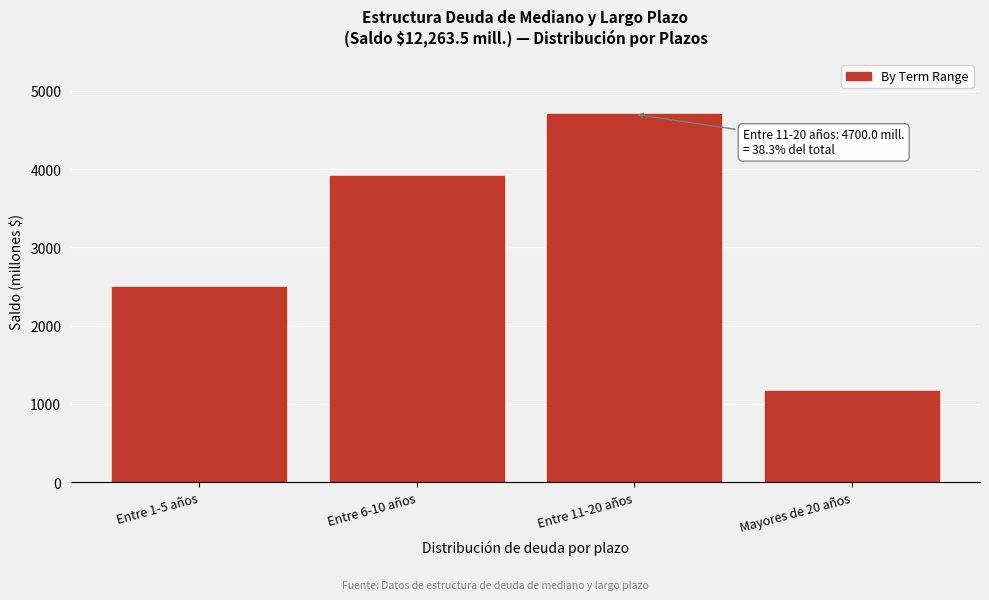

Reading right to left, transcribe all the data shown in this chart.

1160.8	4700.0	3912.4	2490.3